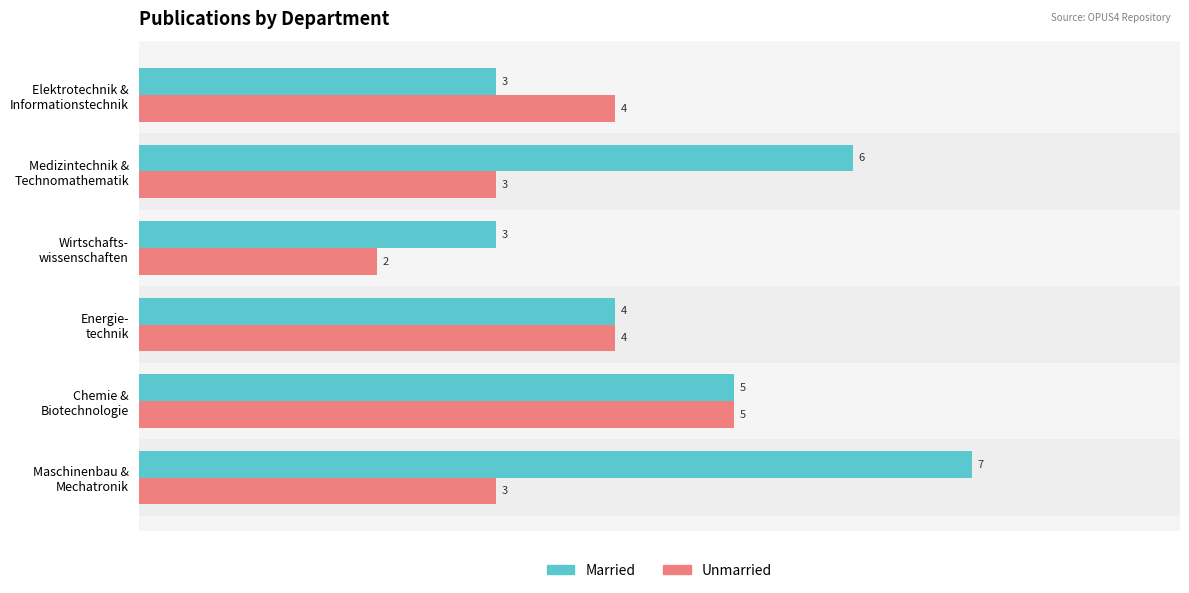

How many data points in Married are less than 5?

3